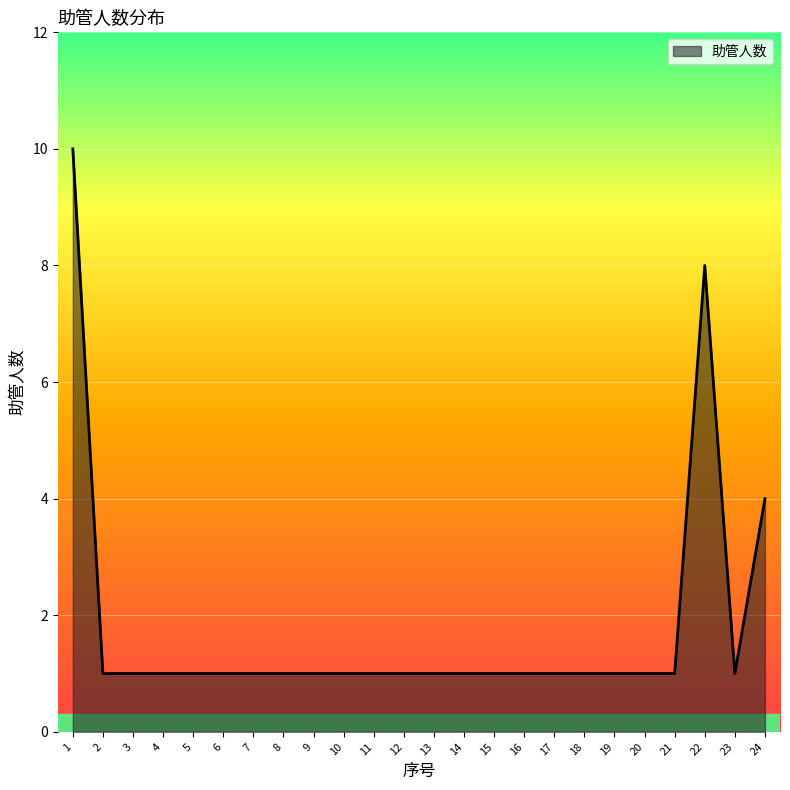

What is the maximum value shown in the chart?

10